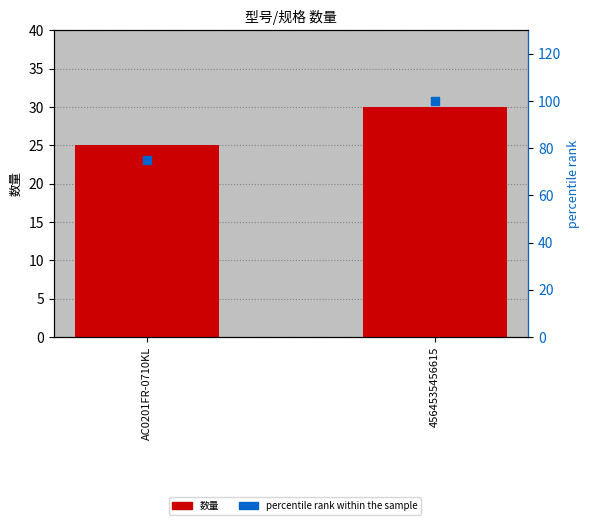

Is the value of percentile rank within the sample at 4564535456615 greater than the value of 数量 at AC0201FR-0710KL?

Yes